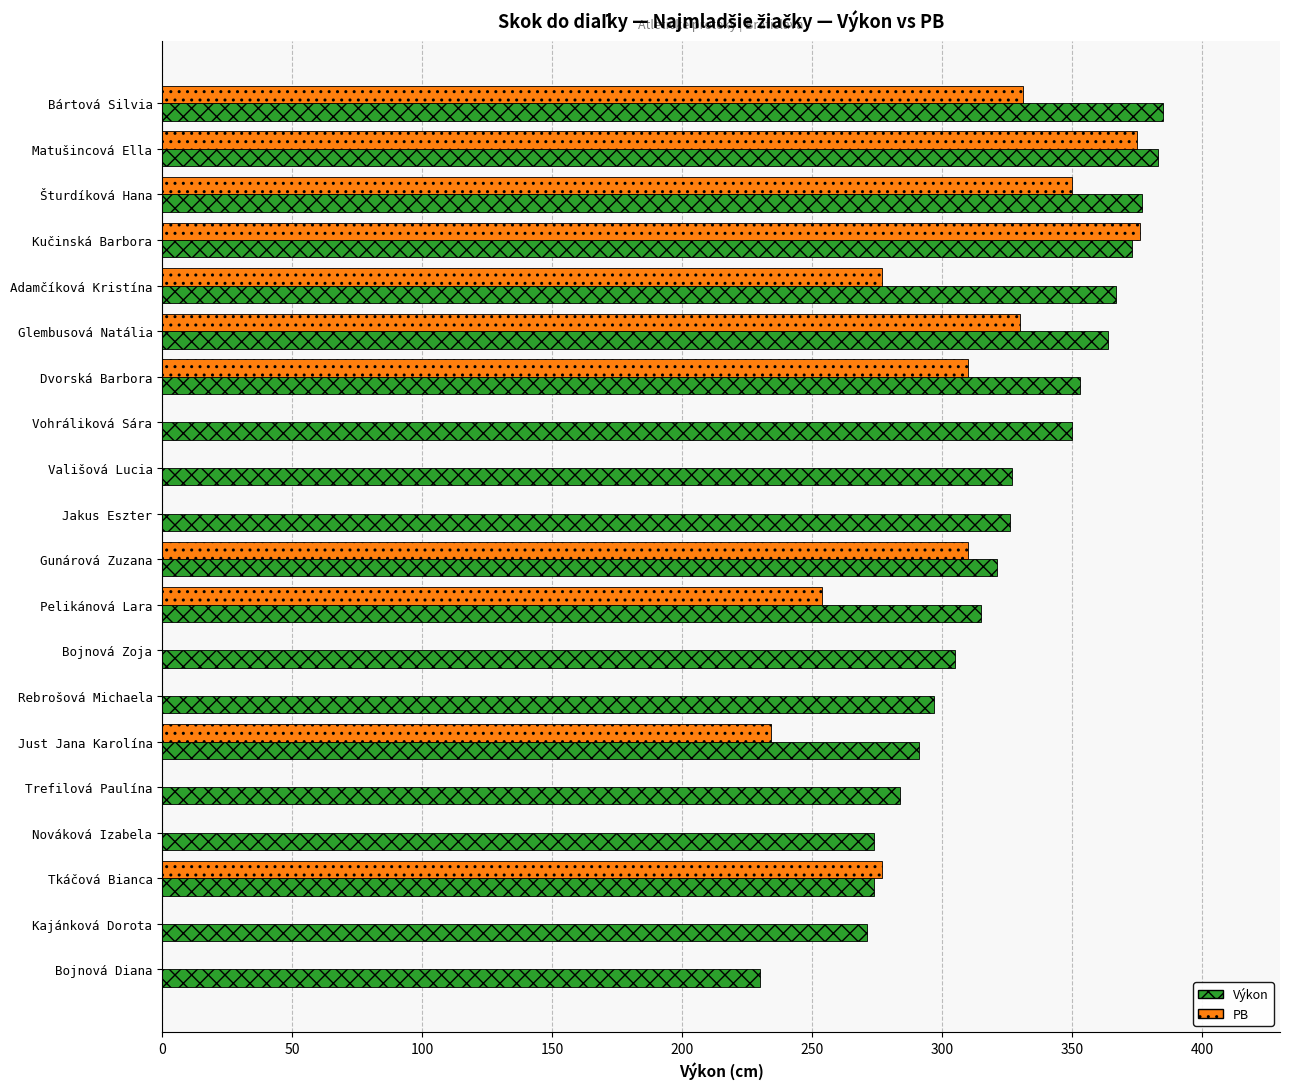

Between Bártová Silvia and Bojnová Zoja, which series saw the biggest shift?

PB